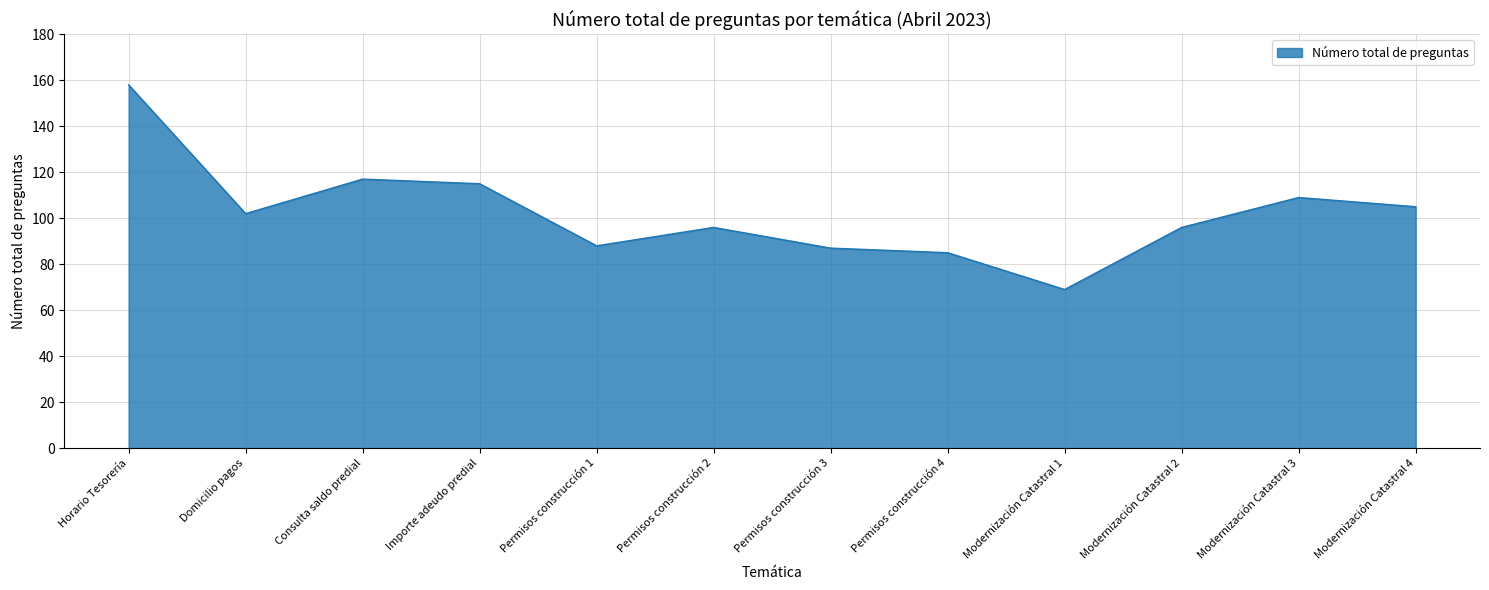

The value at Permisos construcción 3 is 30. True or false?

False